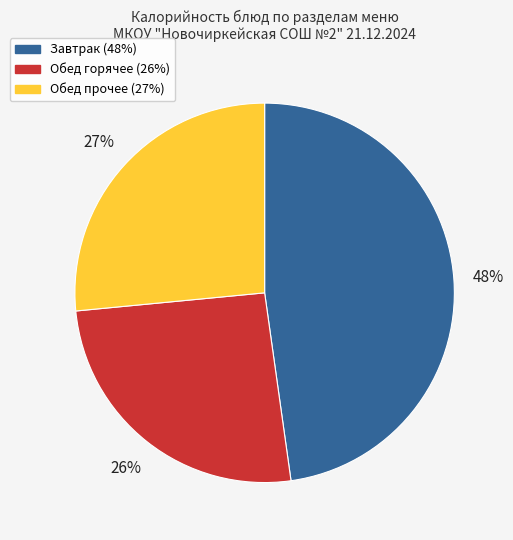

Is there a majority slice in this chart?

No